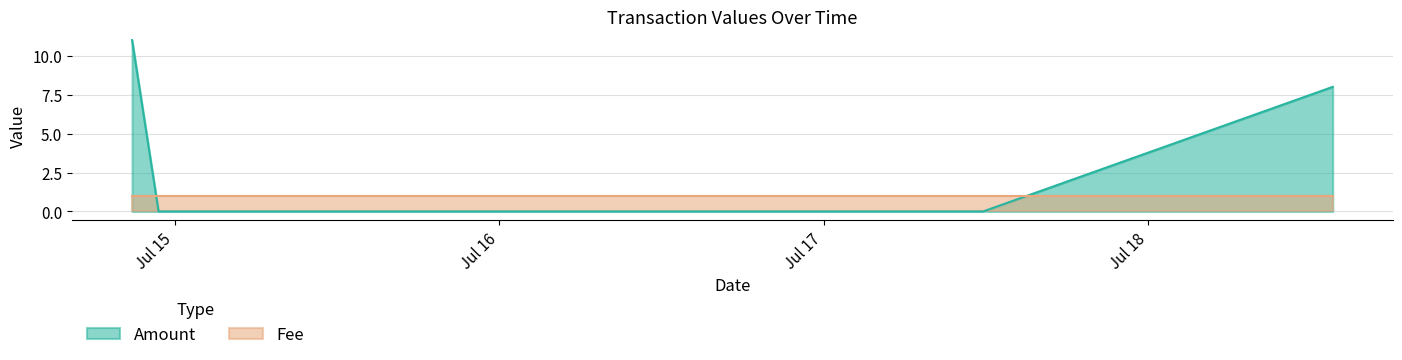

What is the value of the 4th point from the left?

8